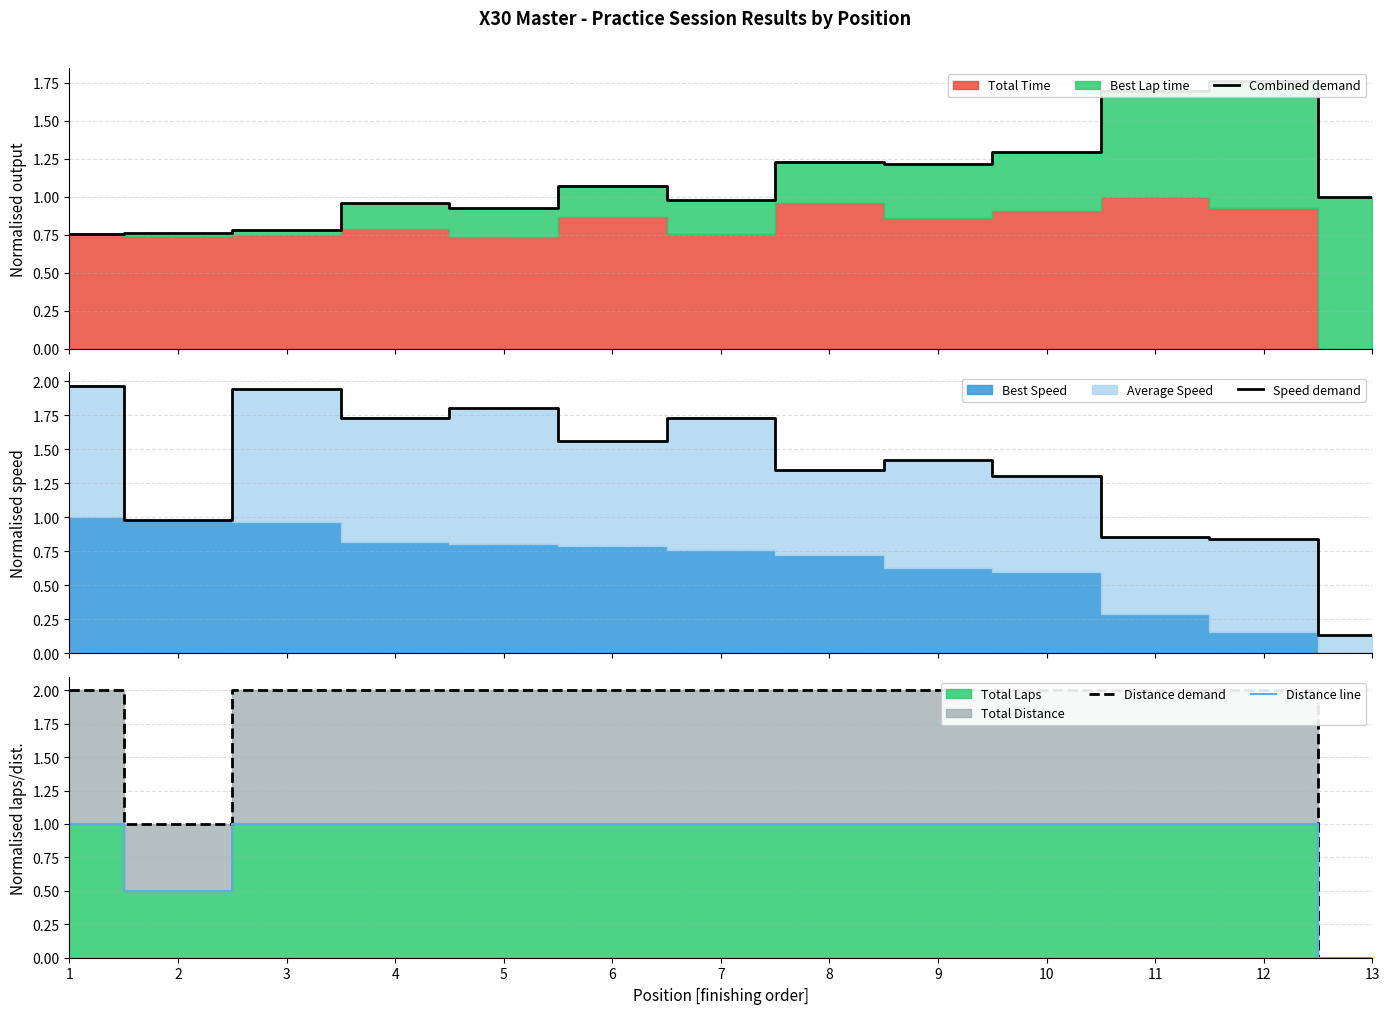

Which series has the largest range (max minus min)?

Distance demand